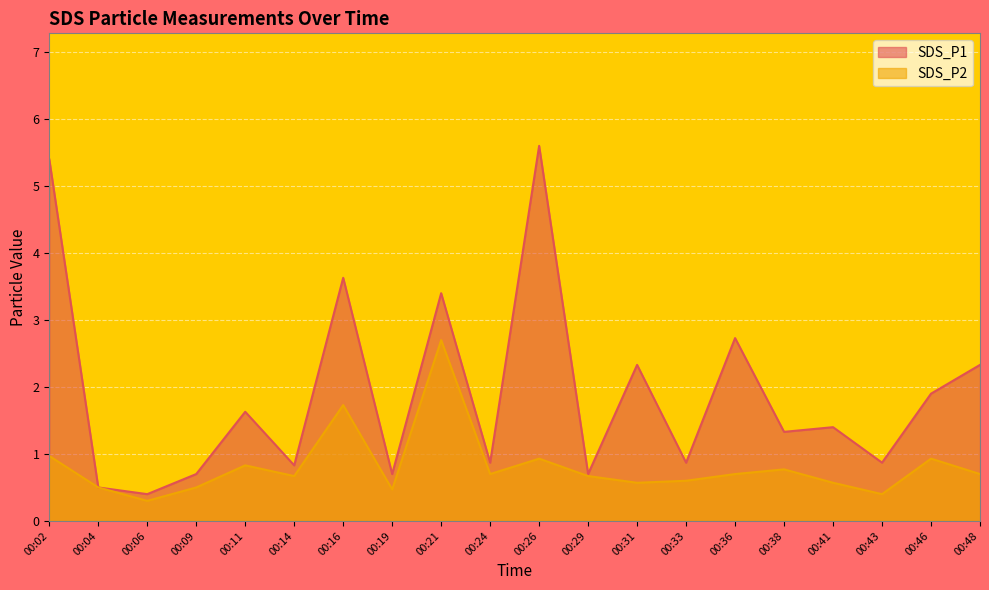

Reading left to right, transcribe all the data shown in this chart.

SDS_P1: 5.4	0.5	0.4	0.7	1.6	0.8	3.6	0.7	3.4	0.9	5.6	0.7	2.3	0.9	2.7	1.3	1.4	0.9	1.9	2.3
SDS_P2: 1.0	0.5	0.3	0.5	0.8	0.7	1.7	0.5	2.7	0.7	0.9	0.7	0.6	0.6	0.7	0.8	0.6	0.4	0.9	0.7